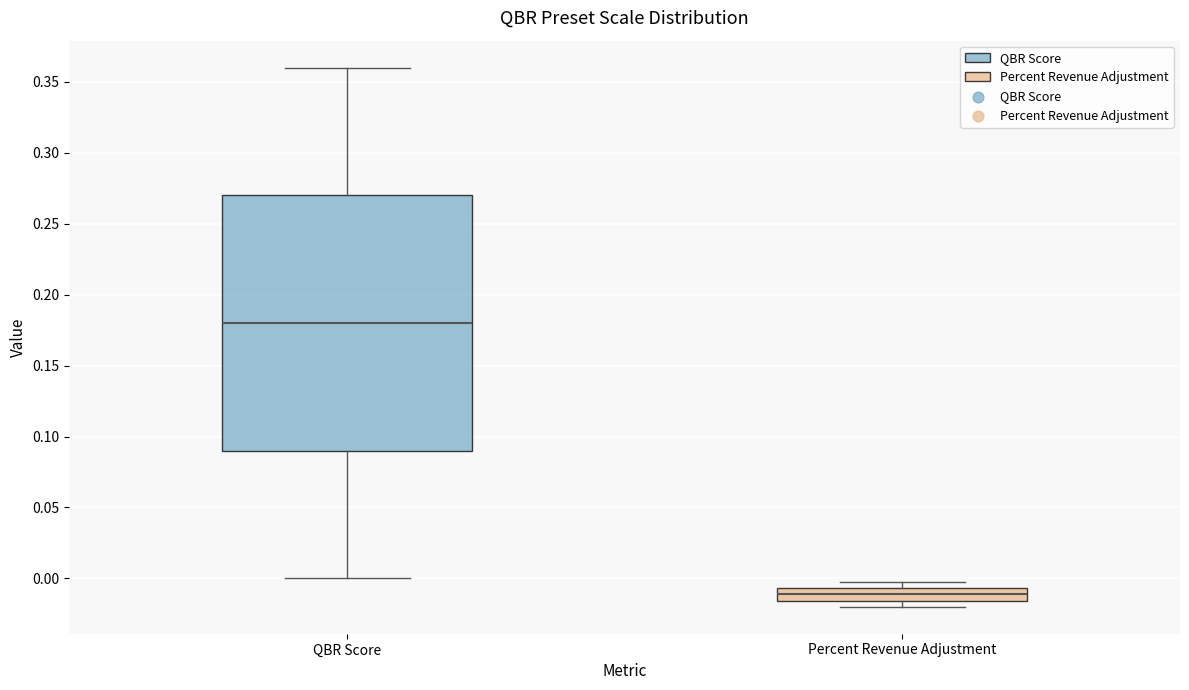

Where is the upper edge of the box for Percent Revenue Adjustment on the y-axis? The values are not printed on the chart, so give them approximately, as read against the axis.

-0.005